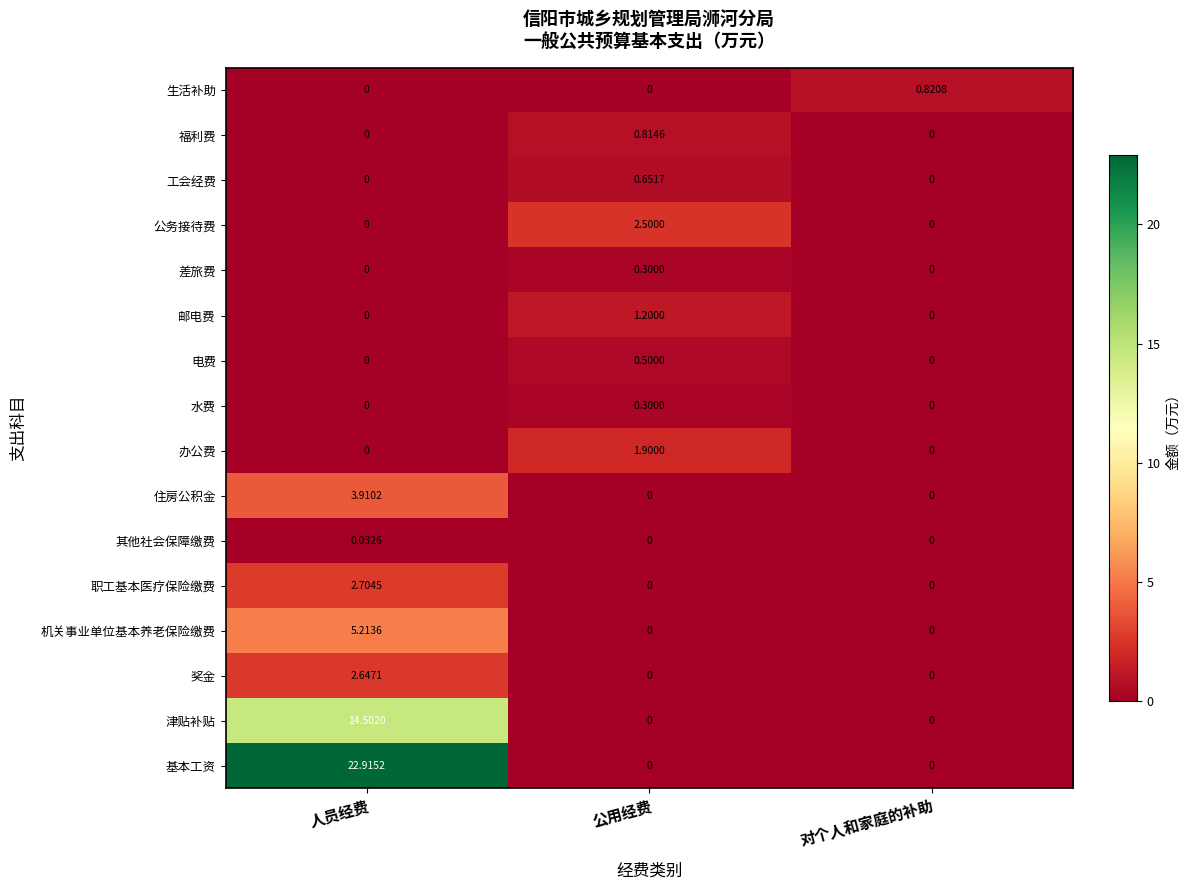

Which category has the highest value in the 津贴补贴 series?

人员经费